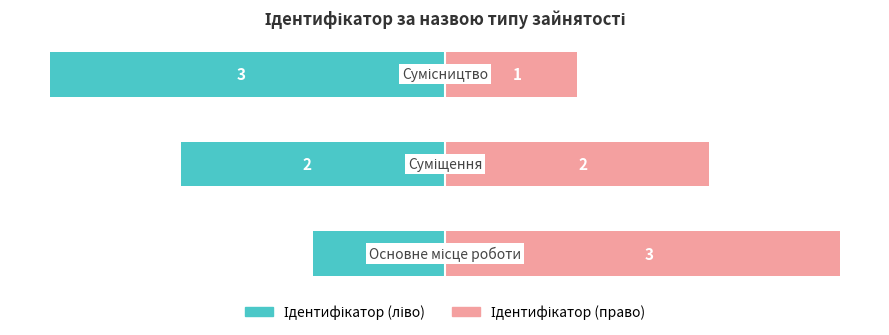

How many groups of bars are there?

3